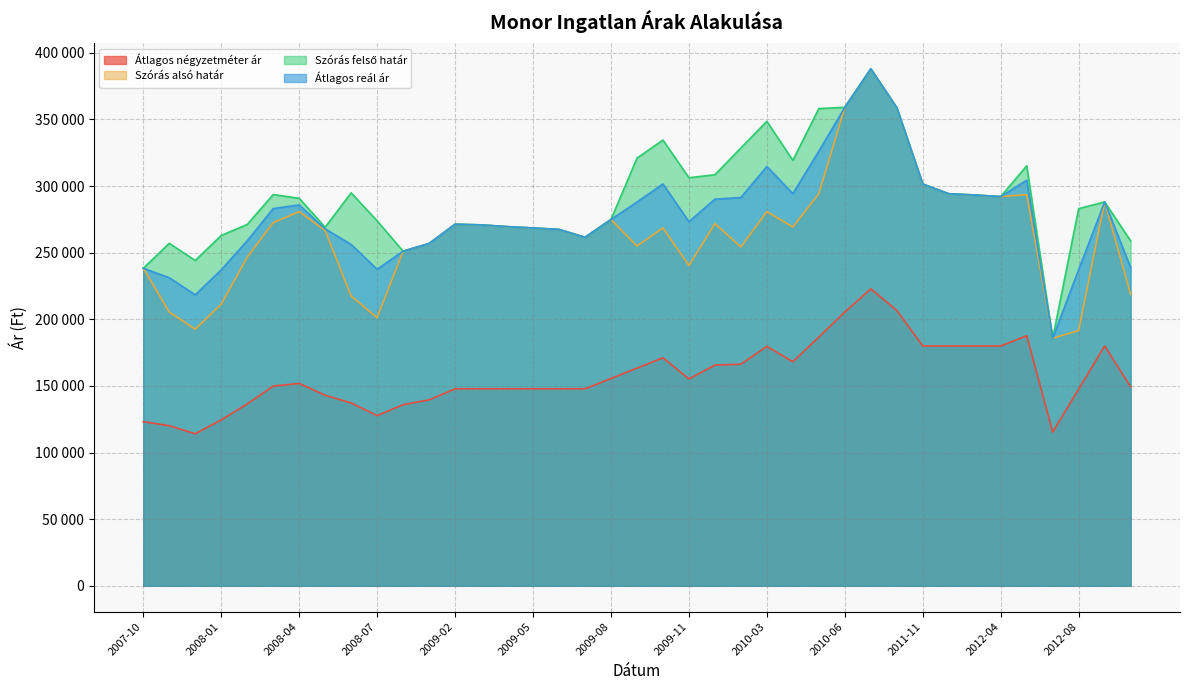

Which series changed the most between 2007-10 and 2008-04?

Szórás felső határ